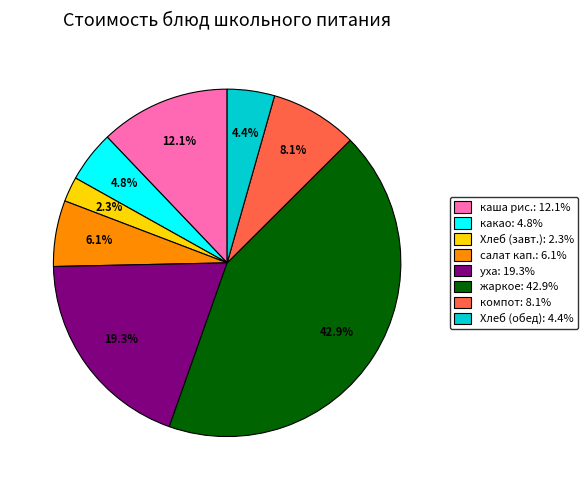

Is there a majority slice in this chart?

No